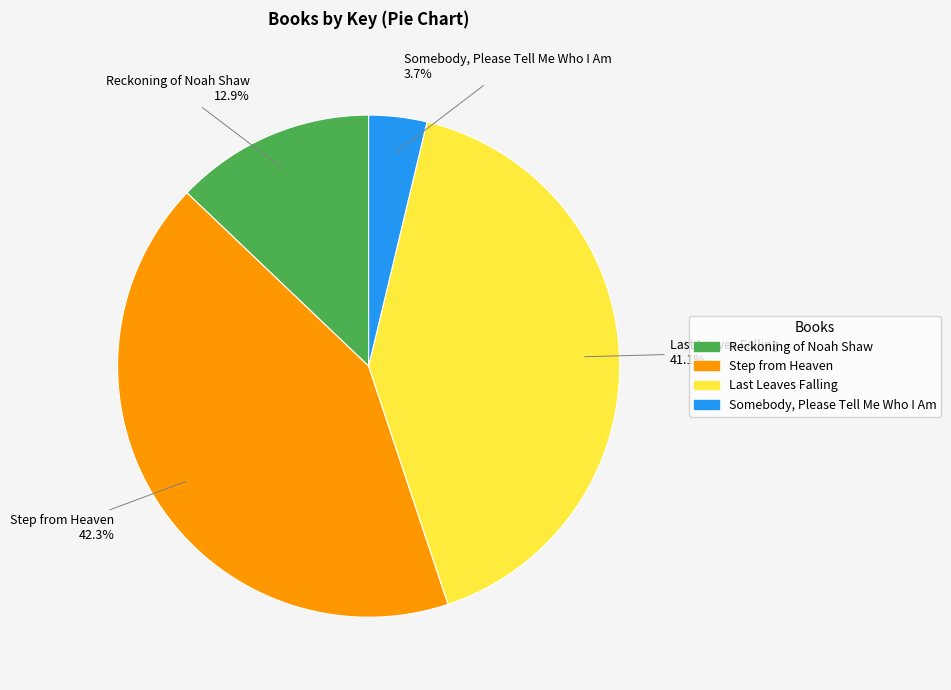

To the nearest percent, what is the difference between the largest and smallest slice percentages?

39%